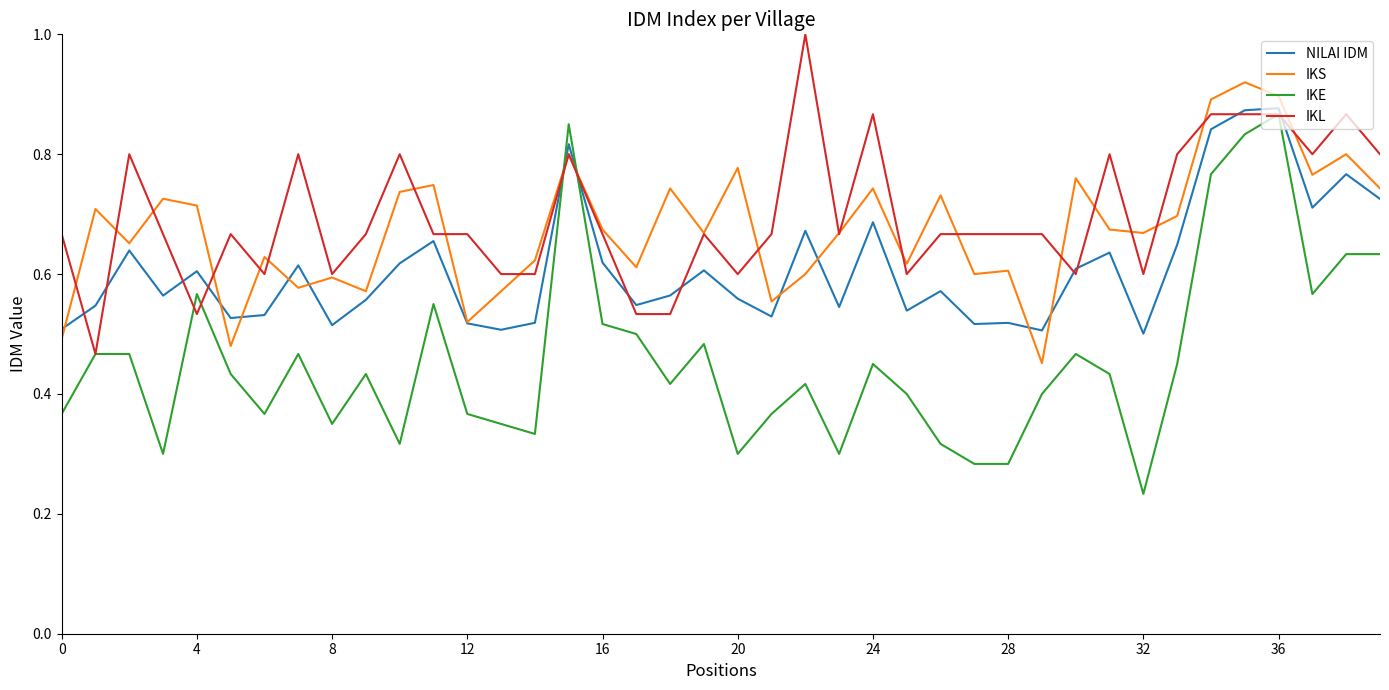

True or false: IKE and NILAI IDM cross at least once.

True